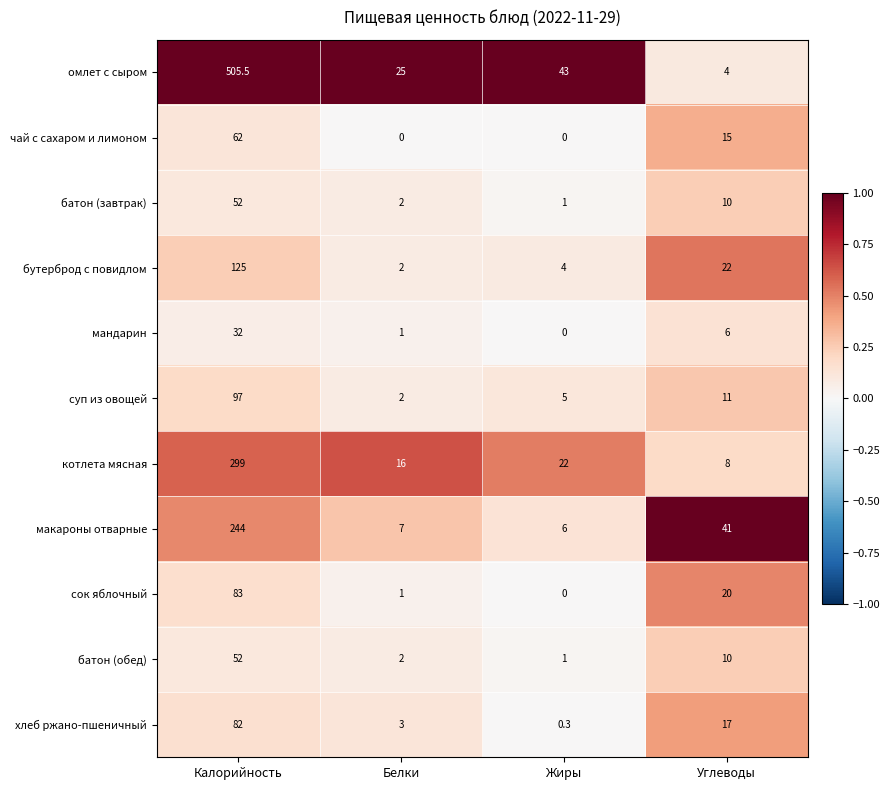

The value of чай с сахаром и лимоном at Углеводы is 25.5. True or false?

False